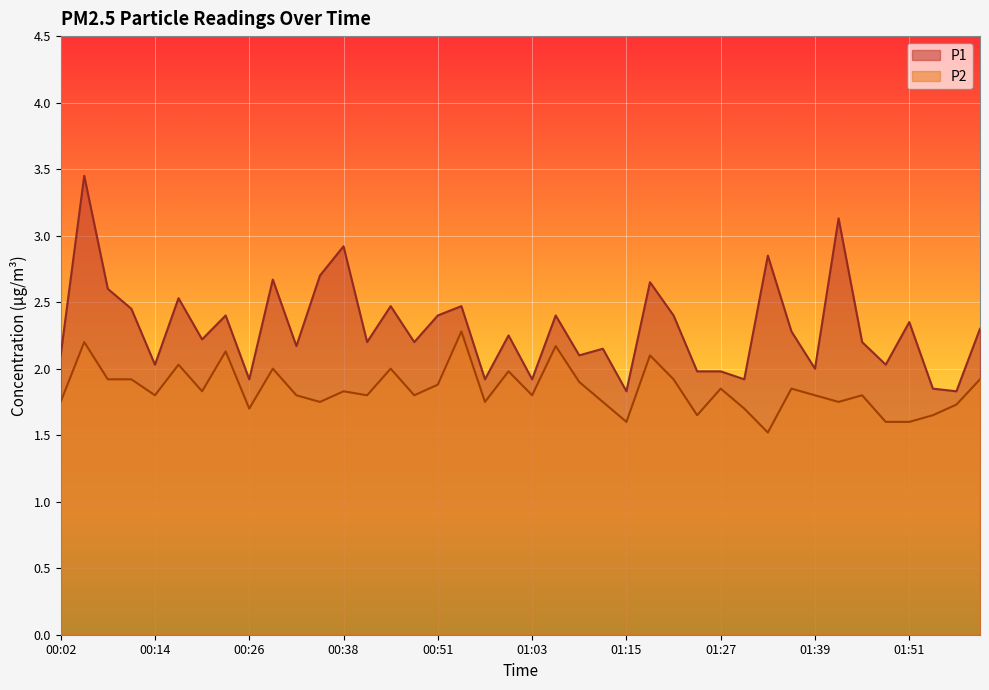

The P2 series shows 0.4 at 01:24. True or false?

False